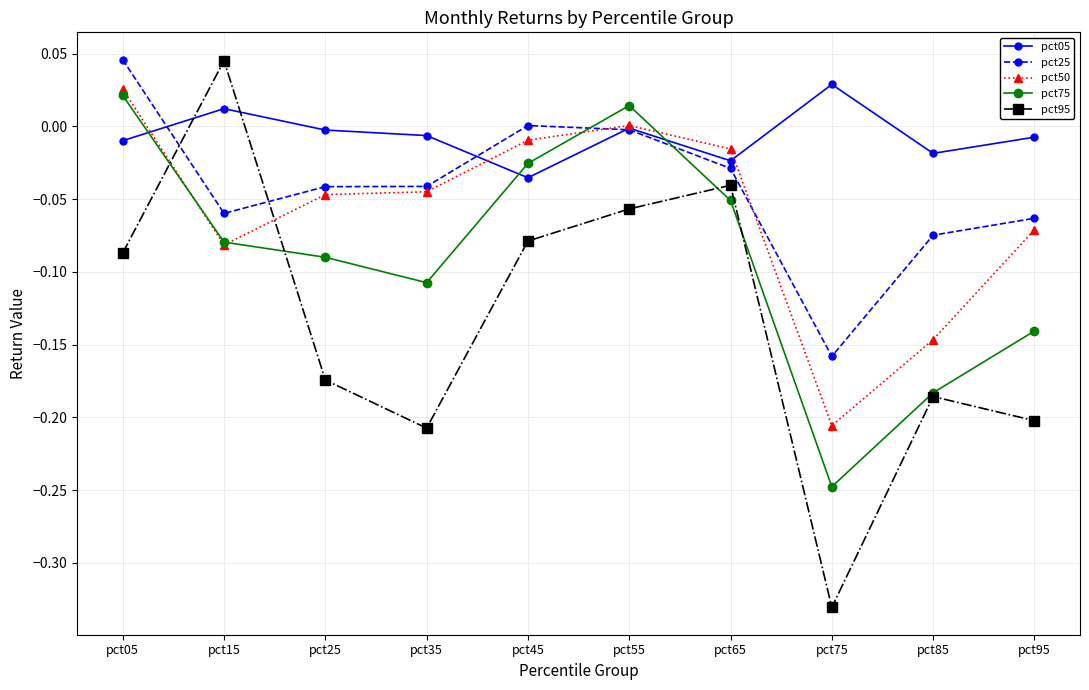

Does the chart display data point markers on the line(s)?

Yes